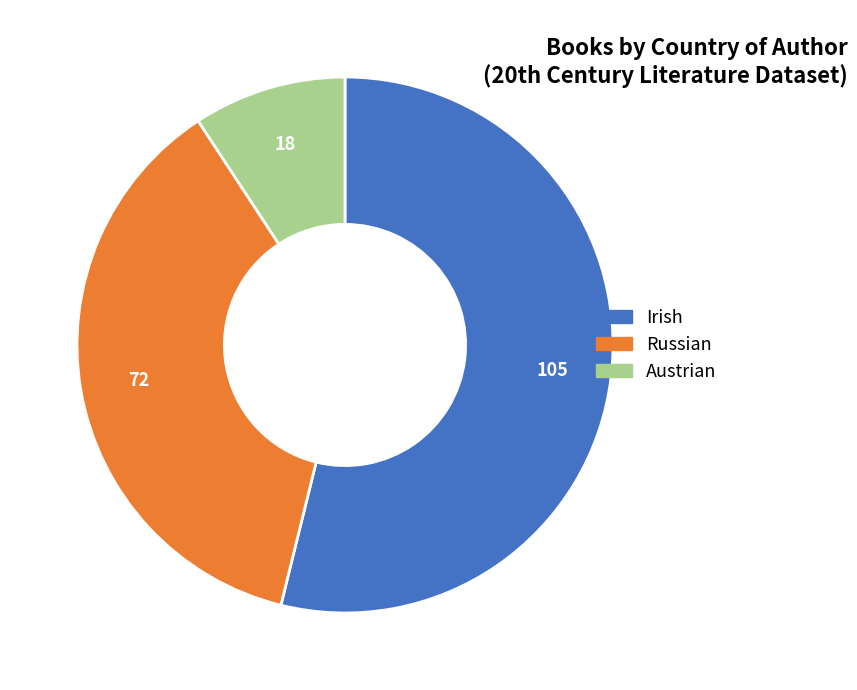

Does Irish represent more than half of the total?

Yes